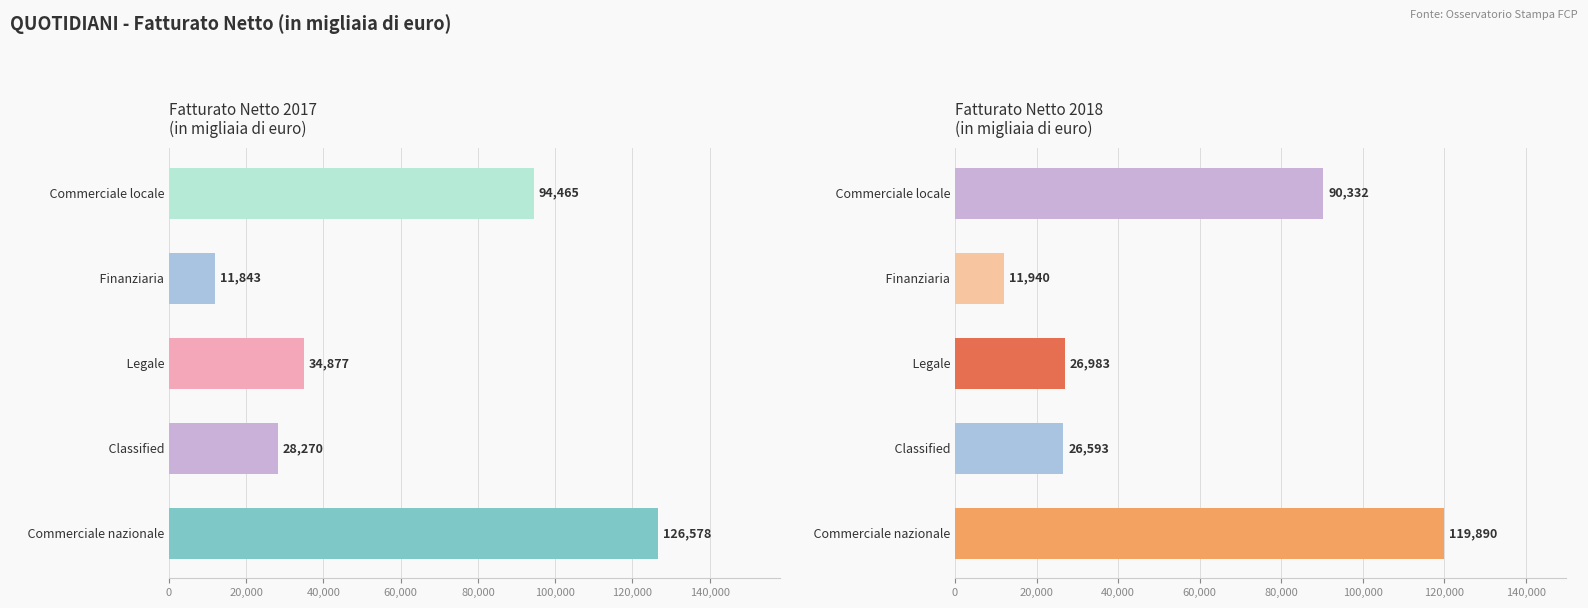

What position from the left is Legale?

3